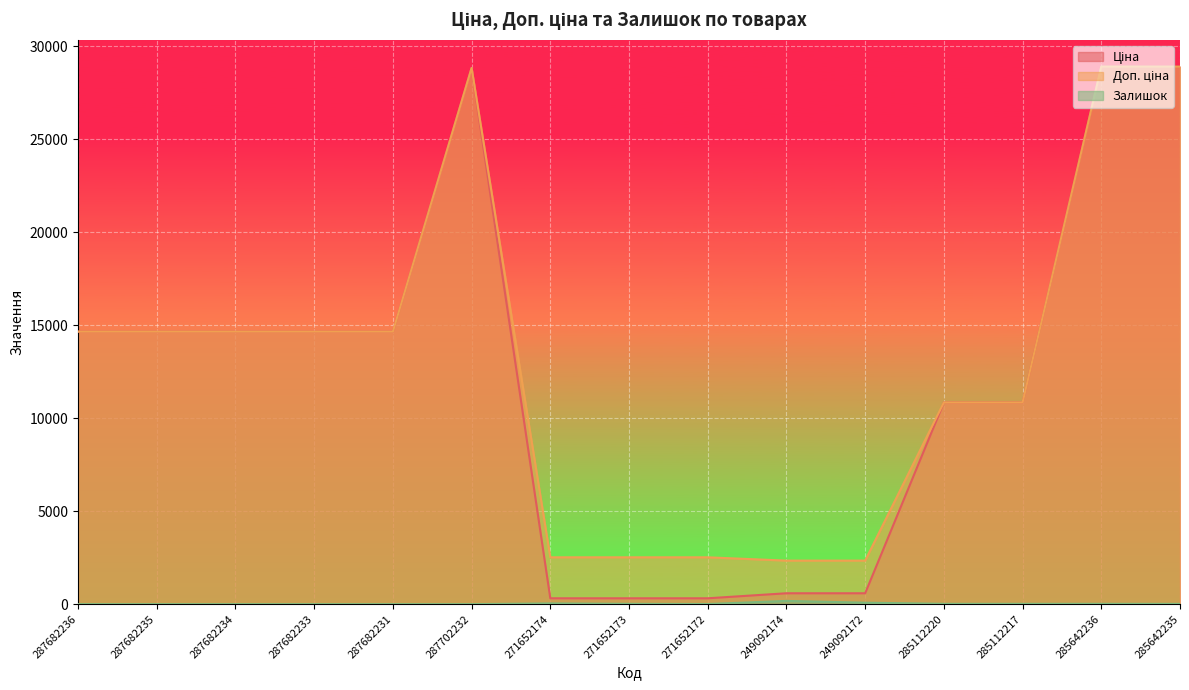

What position from the left is 249092172?

11